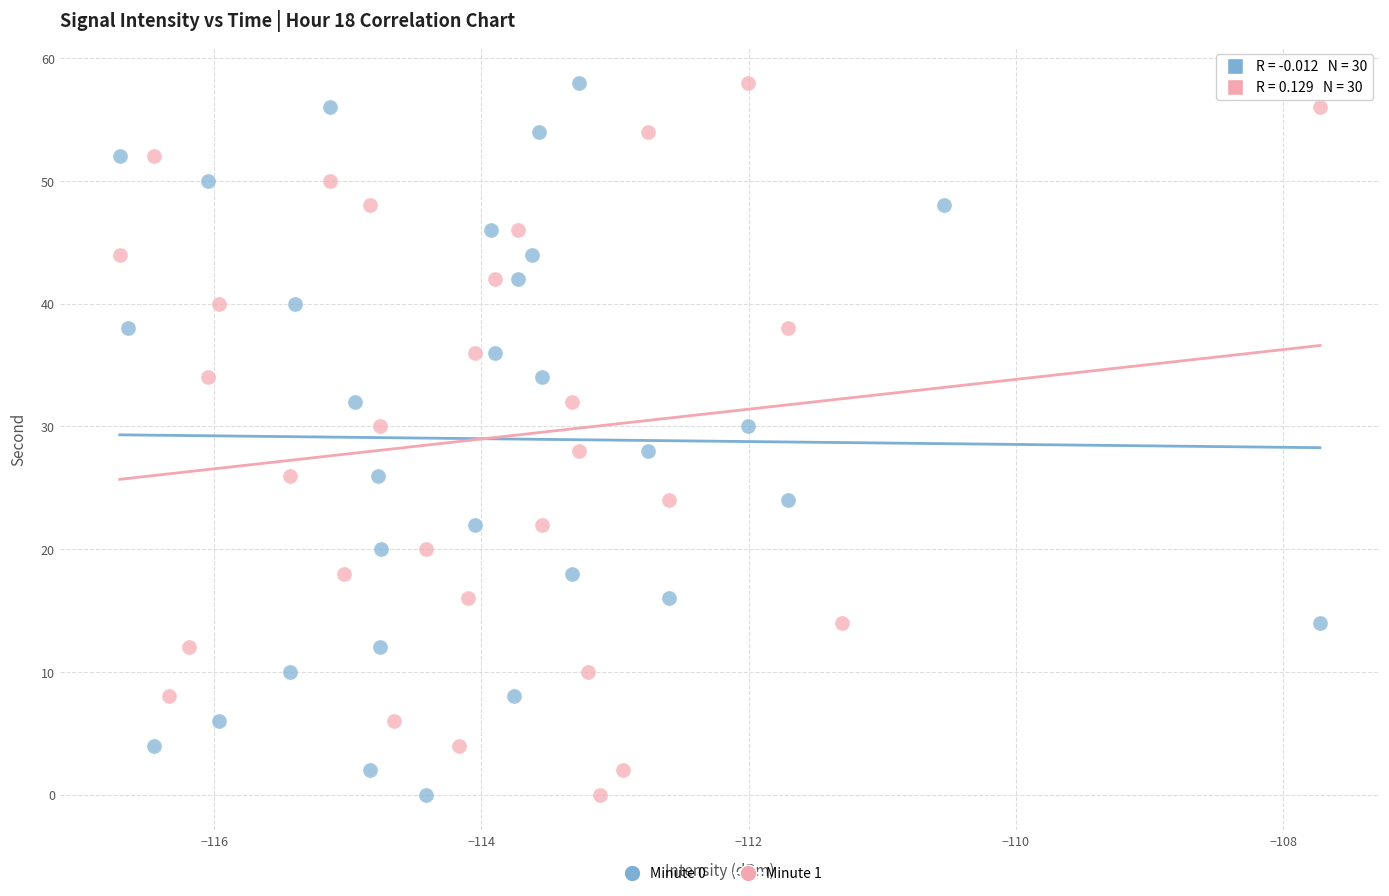

What are all the series names shown in the legend?

Minute 0, Minute 1